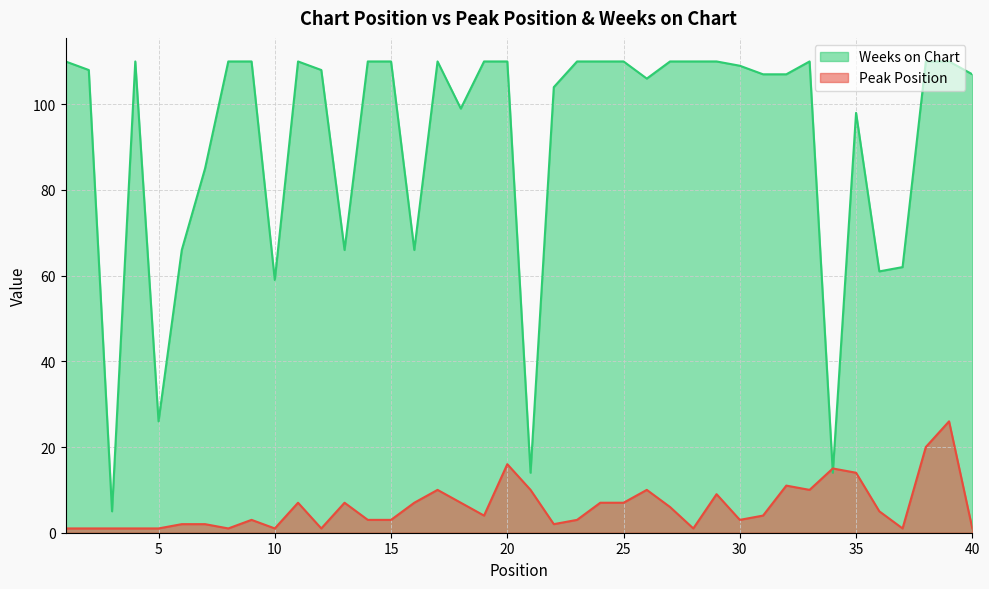

Reading left to right, transcribe all the data shown in this chart.

Peak Position: 1	1	1	1	1	2	2	1	3	1	7	1	7	3	3	7	10	7	4	16	10	2	3	7	7	10	6	1	9	3	4	11	10	15	14	5	1	20	26	1
Weeks on Chart: 110	108	5	110	26	66	85	110	110	59	110	108	66	110	110	66	110	99	110	110	14	104	110	110	110	106	110	110	110	109	107	107	110	14	98	61	62	110	110	107